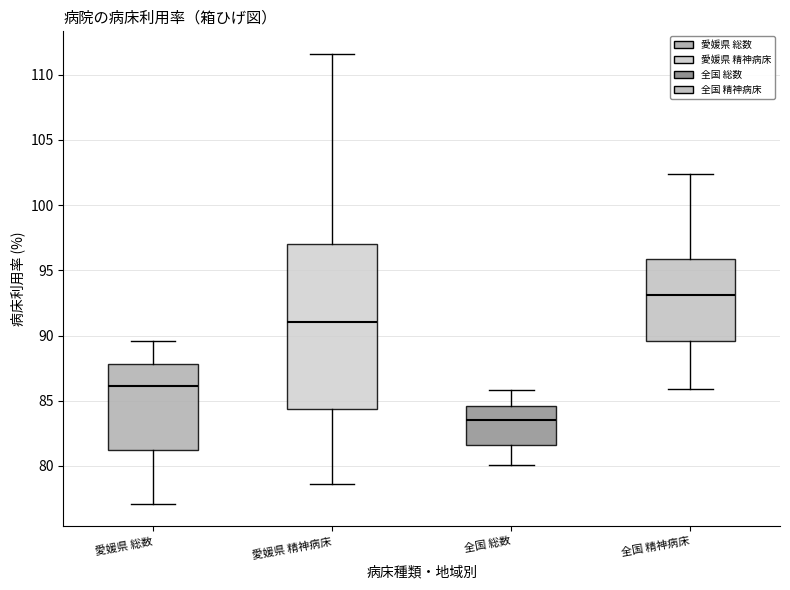

Which box is the tallest, from its lower edge to its upper edge?

愛媛県 精神病床